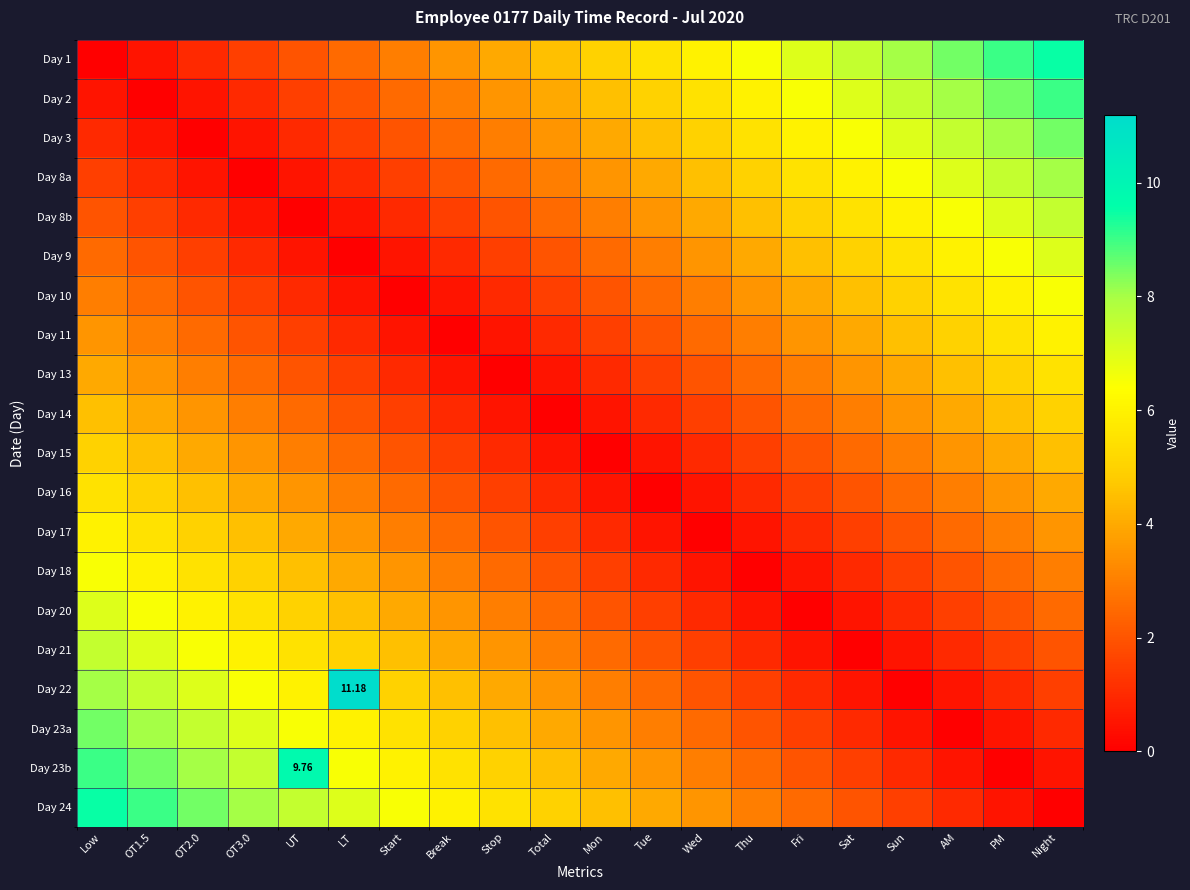

What is the difference between the second highest and second lowest values in the Day 8a series?

7.0